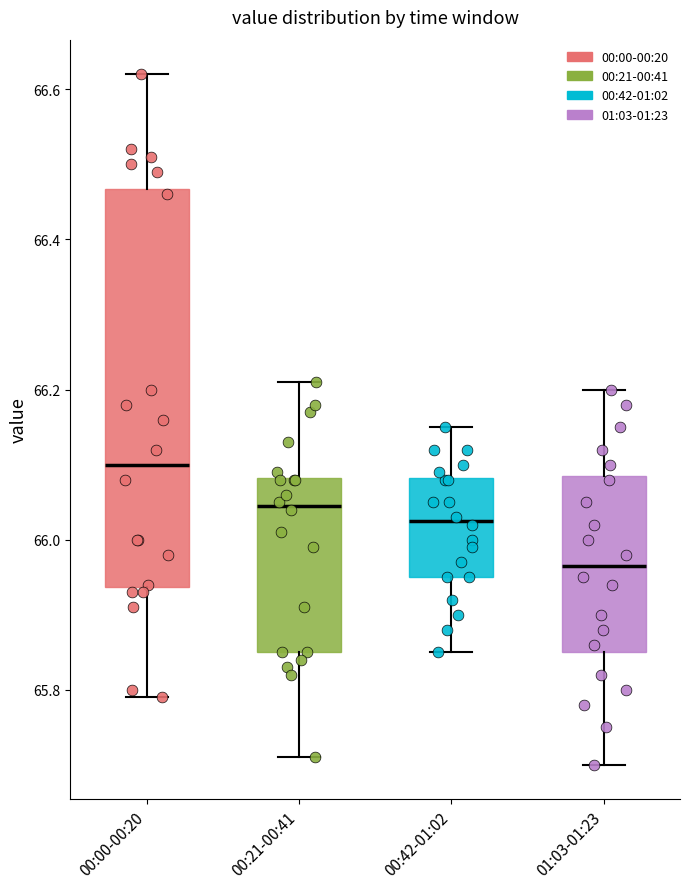

Reading left to right, read every box against the y-axis: the position of its median line, the range the box covers, and the ends of its whiskers. The values are not printed on the chart, so give them approximately, as read against the axis.

00:00-00:20: median 66.10, box 65.94 to 66.46, whiskers 65.80 to 66.62
00:21-00:41: median 66.04, box 65.86 to 66.08, whiskers 65.72 to 66.22
00:42-01:02: median 66.02, box 65.96 to 66.08, whiskers 65.86 to 66.16
01:03-01:23: median 65.96, box 65.86 to 66.08, whiskers 65.70 to 66.20